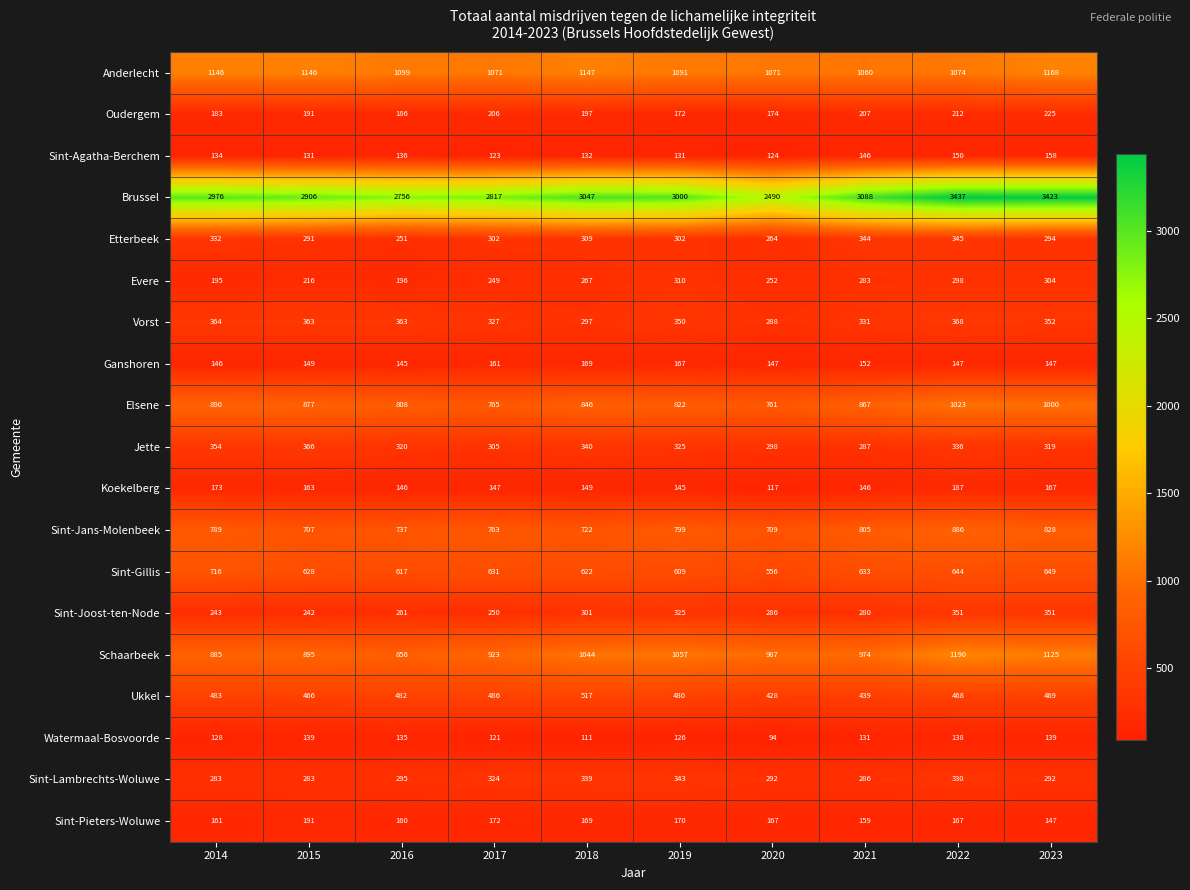

List the series in order of their peak value, lowest first.

Watermaal-Bosvoorde, Sint-Agatha-Berchem, Ganshoren, Koekelberg, Sint-Pieters-Woluwe, Oudergem, Evere, Sint-Lambrechts-Woluwe, Etterbeek, Sint-Joost-ten-Node, Jette, Vorst, Ukkel, Sint-Gillis, Sint-Jans-Molenbeek, Elsene, Anderlecht, Schaarbeek, Brussel